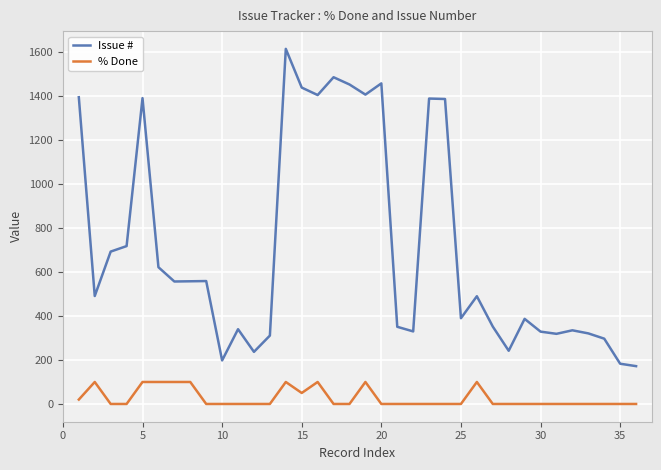

How many values in the Issue # series are below 491?

18